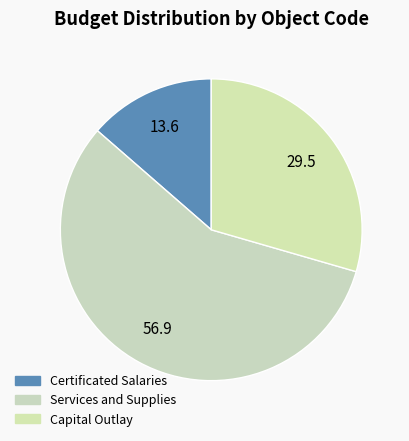

Is Certificated Salaries the majority of the pie?

No